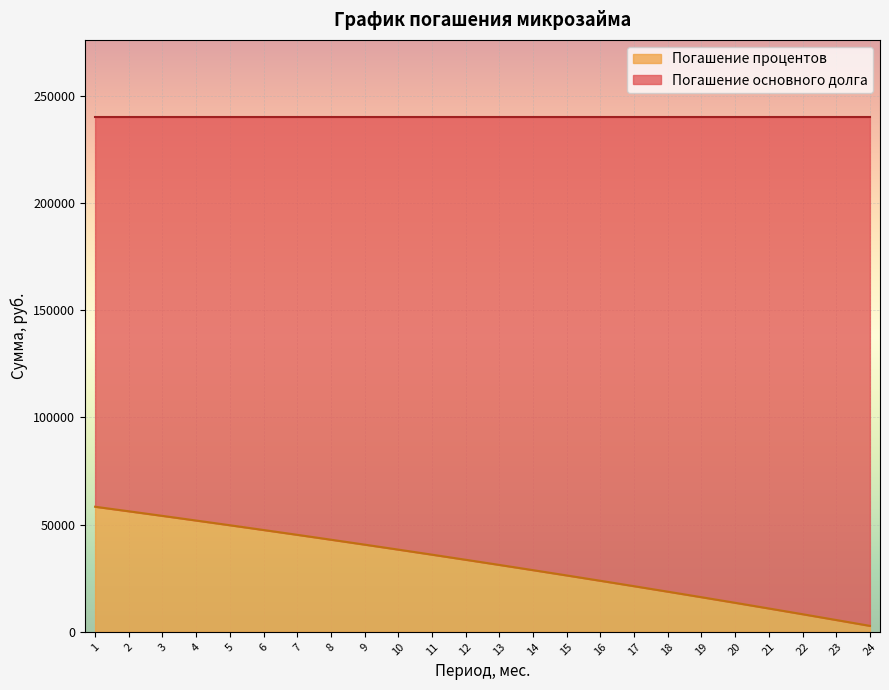

What is the difference between the maximum and second lowest values?

52828.4